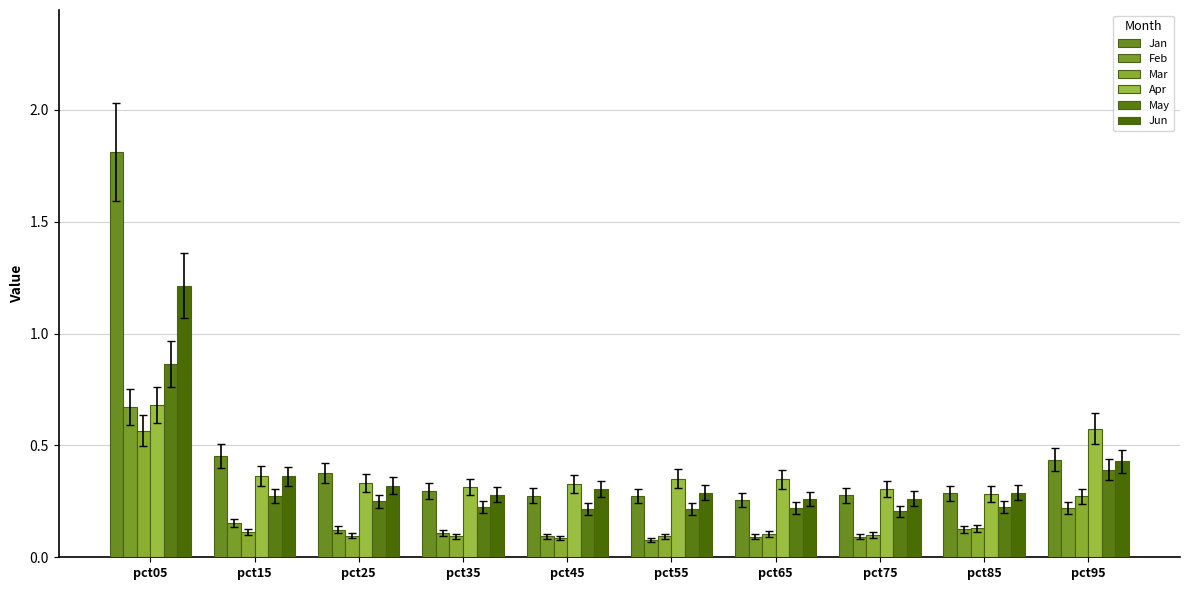

Read the Mar value at pct65.

0.1